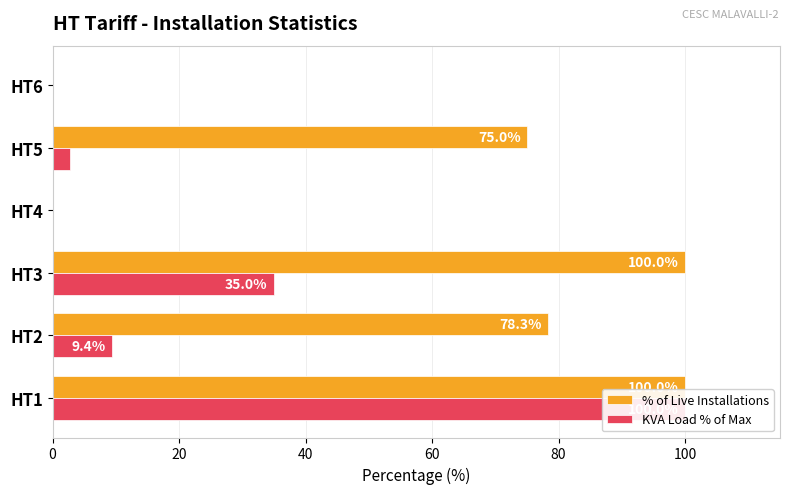

Reading left to right, list all the values displayed in this chart.

% of Live Installations: 100.0	78.3	100.0	0.0	75.0	0.0
KVA Load % of Max: 100.0	9.4	35.0	0.0	2.7	0.0